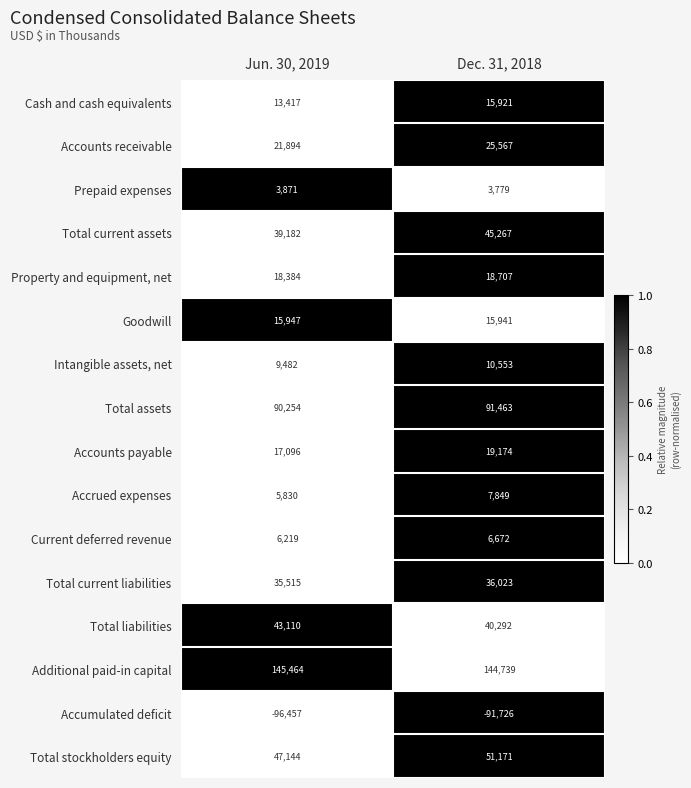

Where is Accumulated deficit nearest to the value -94091?

Dec. 31, 2018